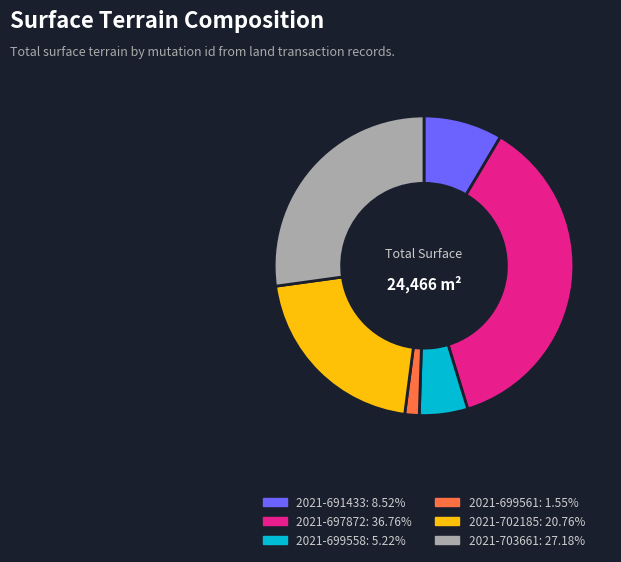

What is the largest slice in the pie chart?

2021-697872